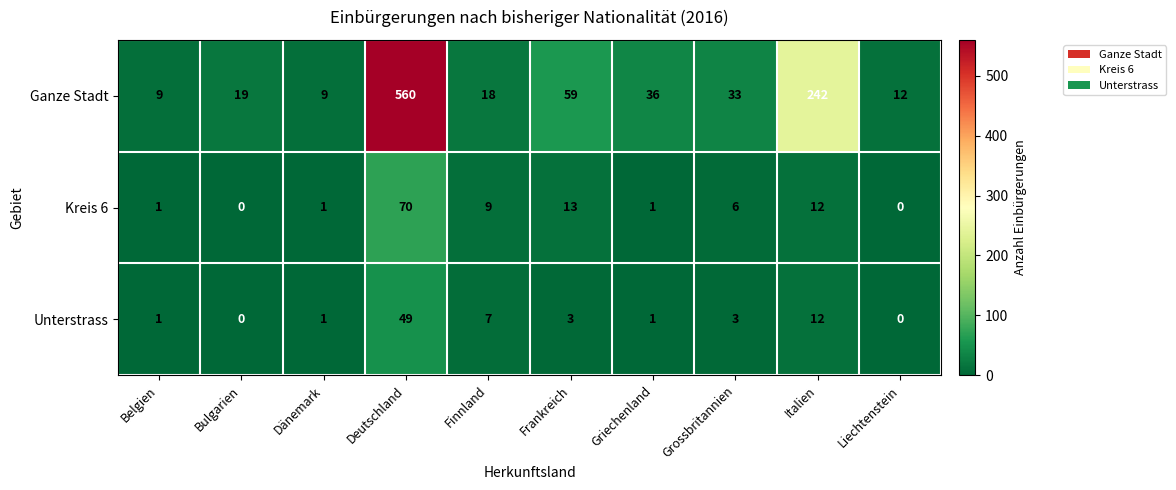

Where does the Unterstrass series first go above 3?

Deutschland